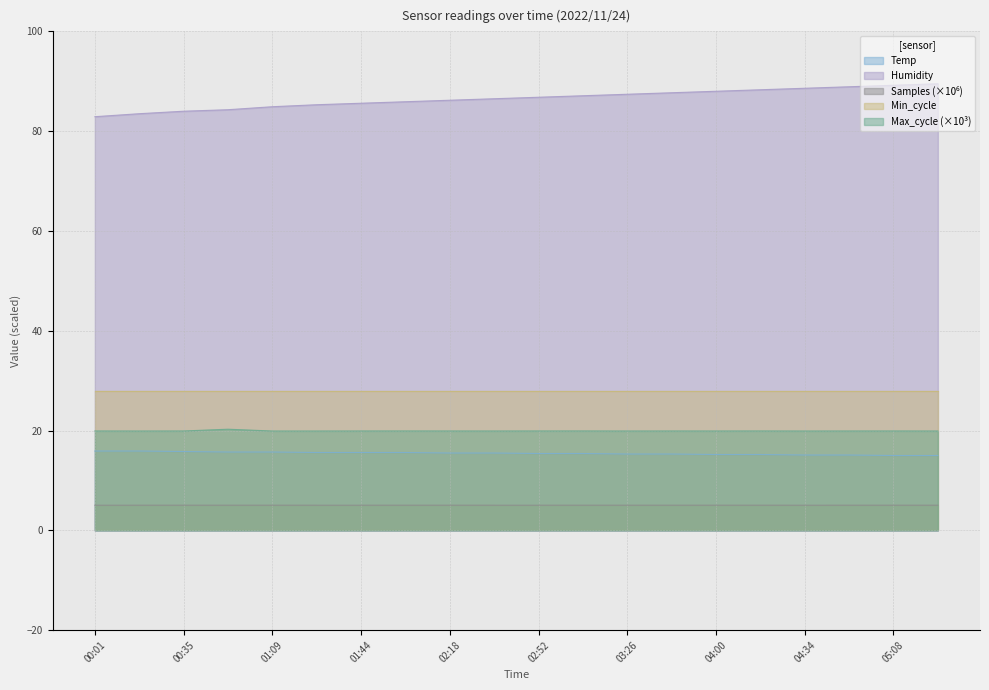

Where is the first local minimum for Samples_norm?

00:35